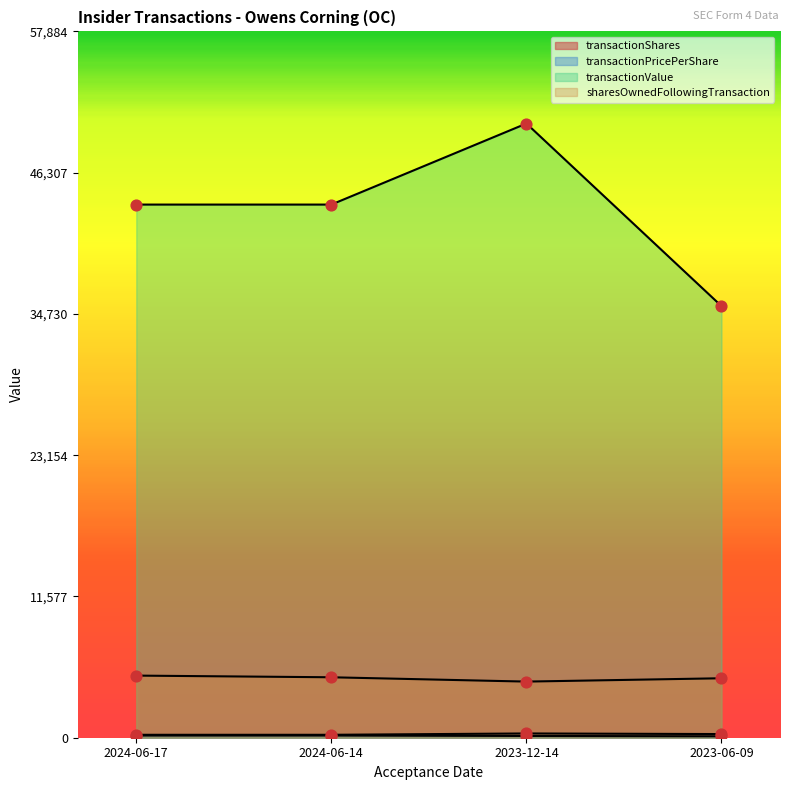

Which series has the widest spread of Y values?

transactionValue